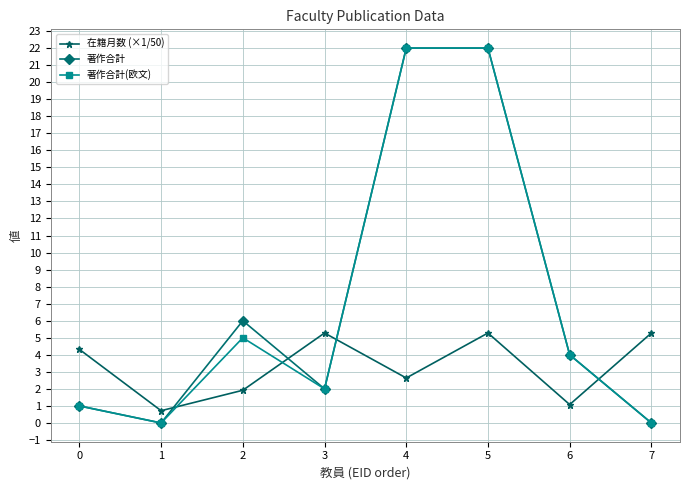

How many categories are shown in the chart?

8